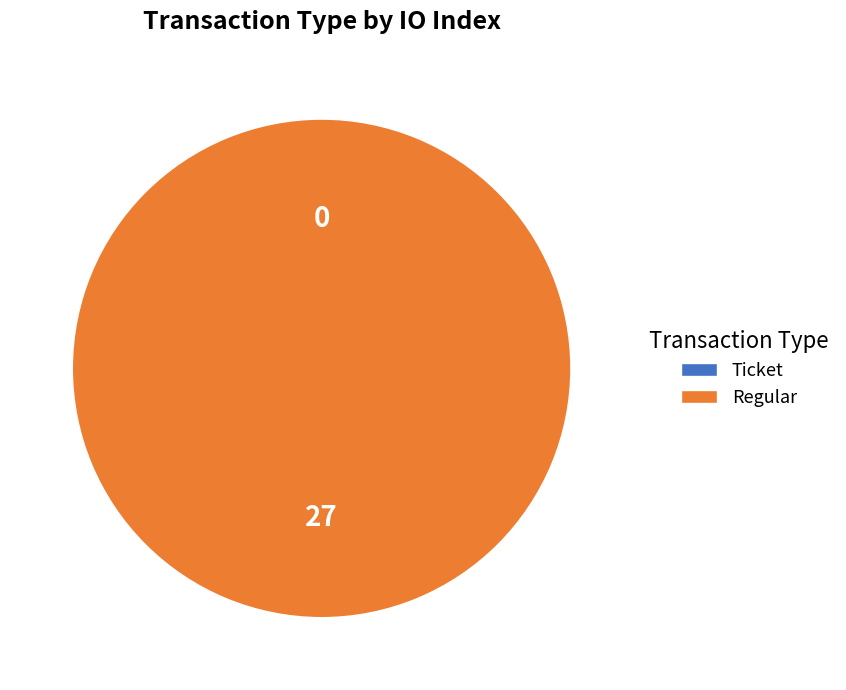

Which slice is the largest?

Regular